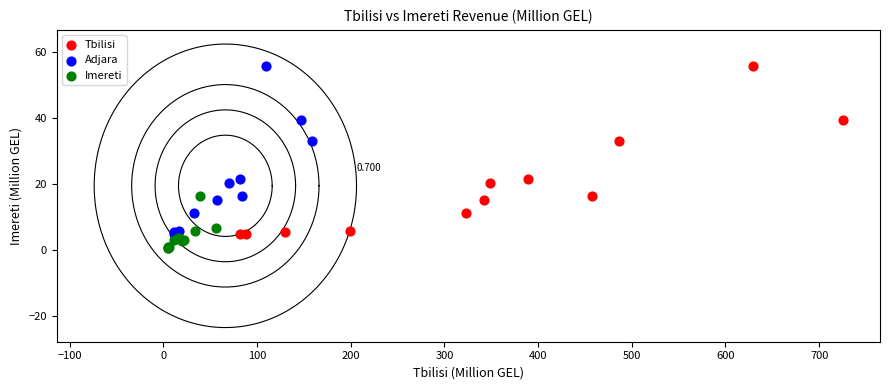

What are all the series names shown in the legend?

Tbilisi, Adjara, Imereti